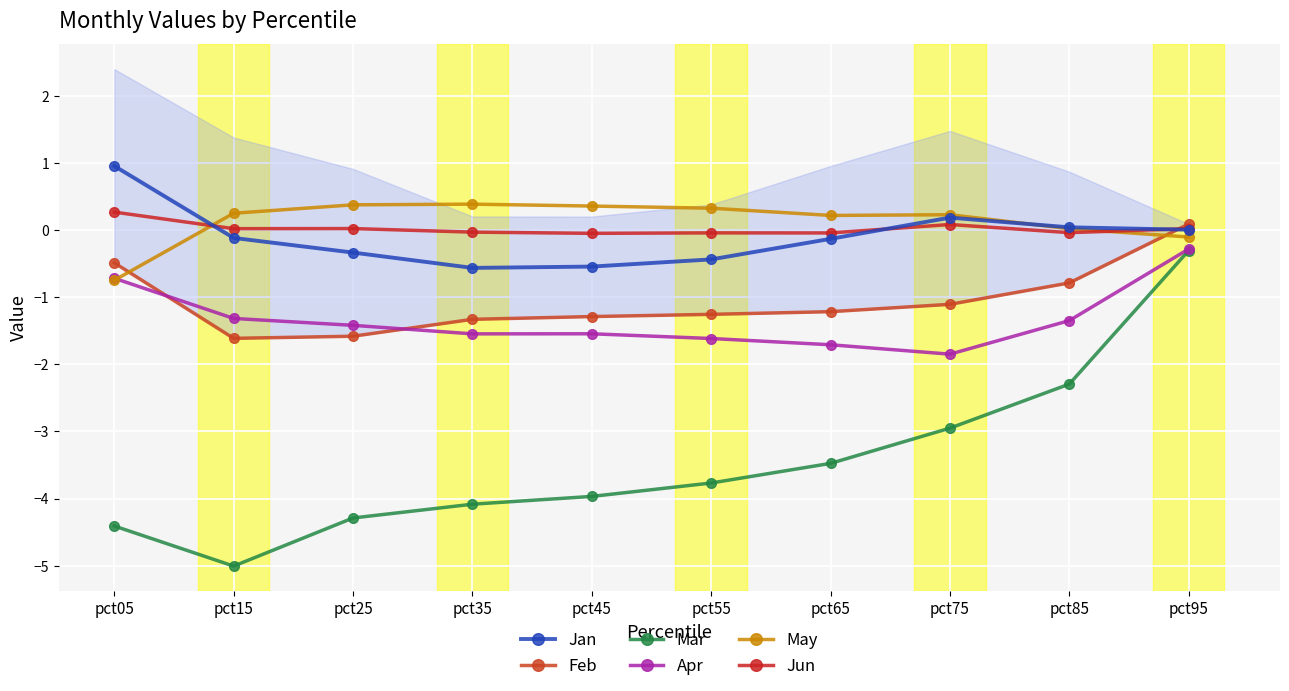

Is this an area chart (filled region under the line)?

No